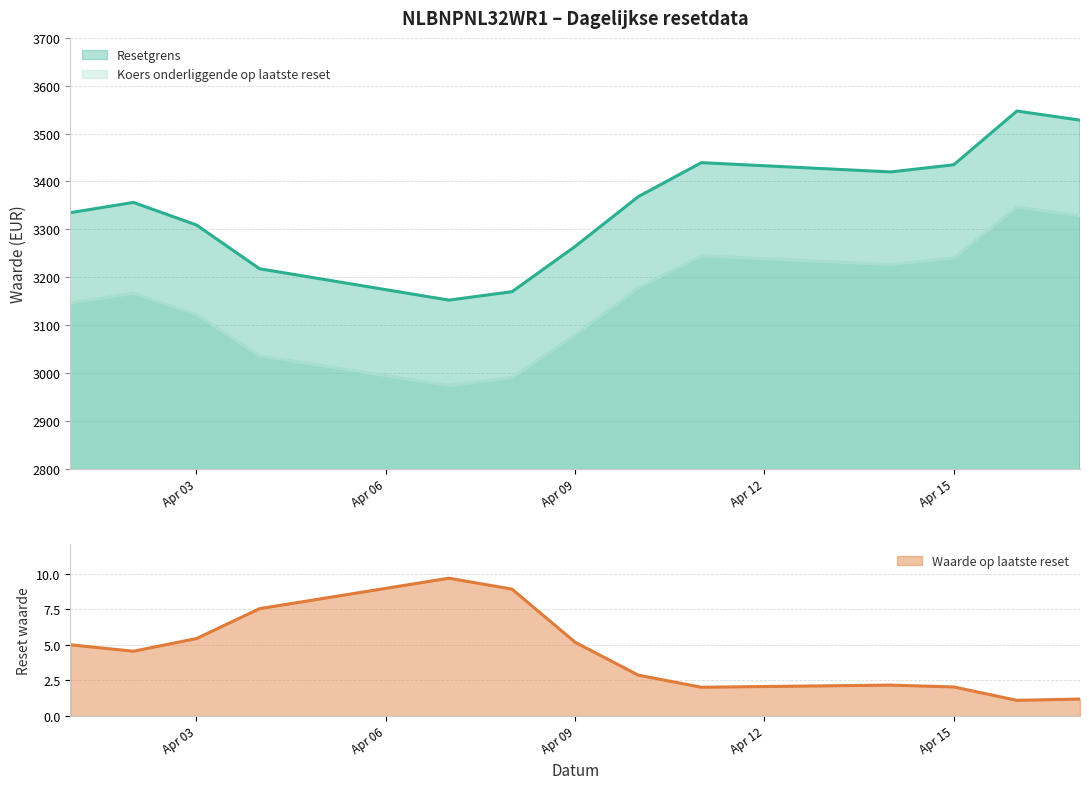

What is the sum of the Resetgrens values at 2025-04-11 and 2025-04-14?

6859.2